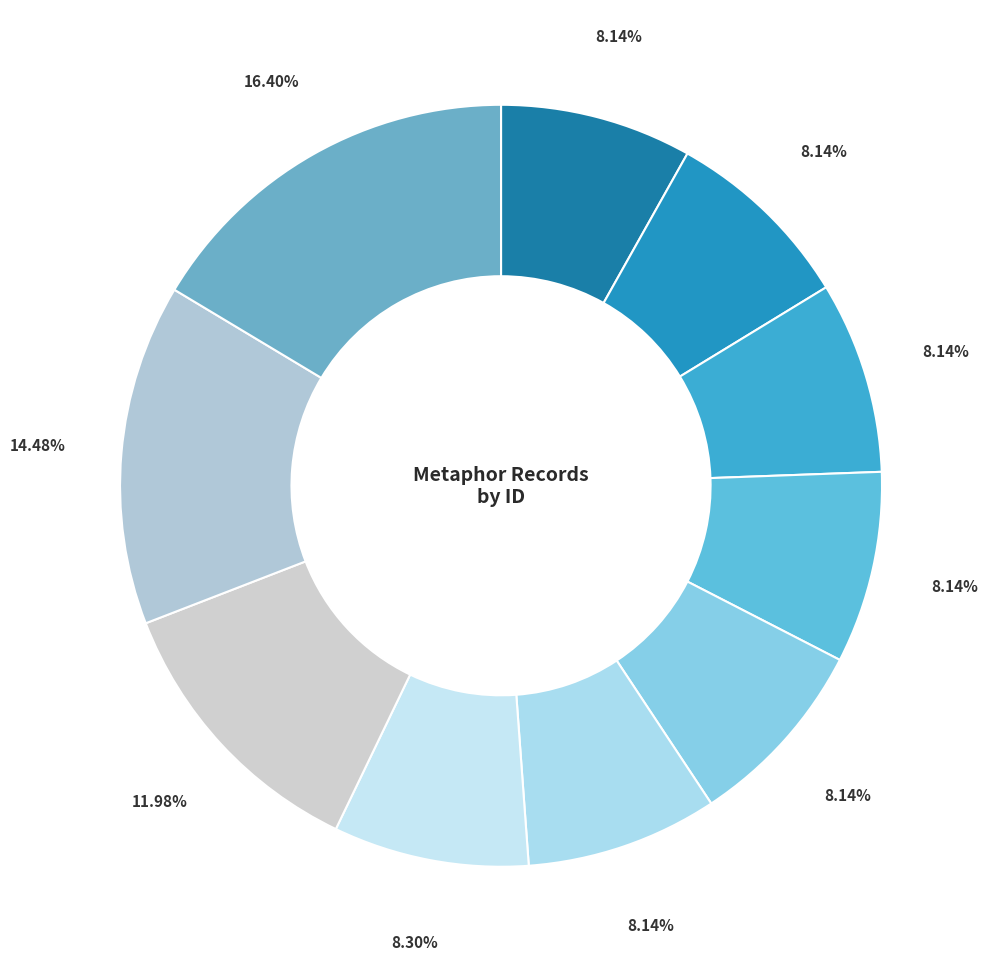

Count the number of slices in the pie.

10